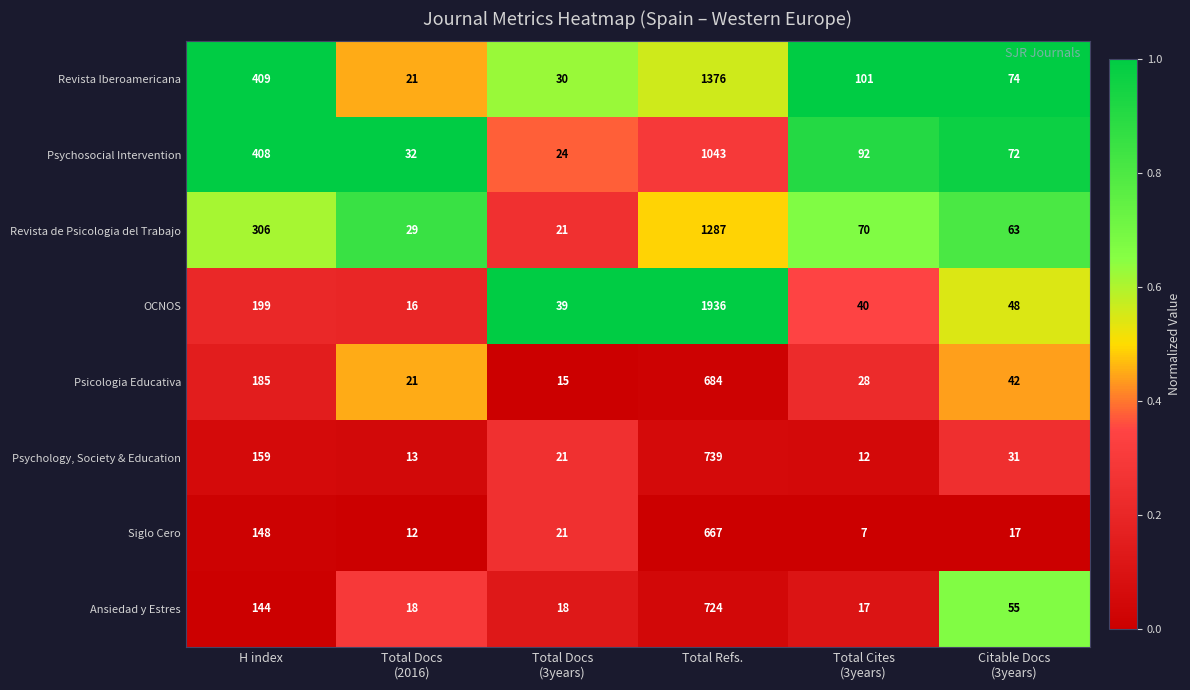

True or false: OCNOS has a value of 126 at H index.

False